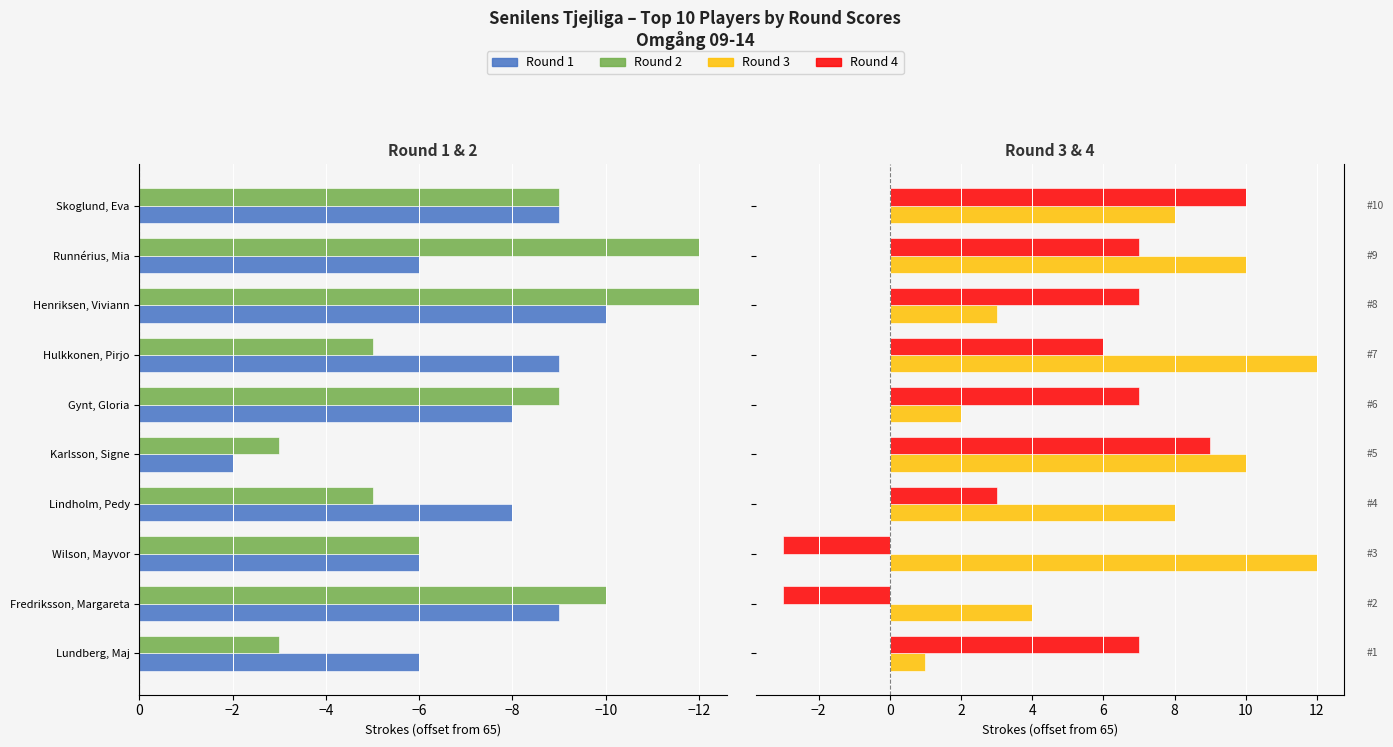

The Round 1 series shows -11 at Lindholm, Pedy. True or false?

False